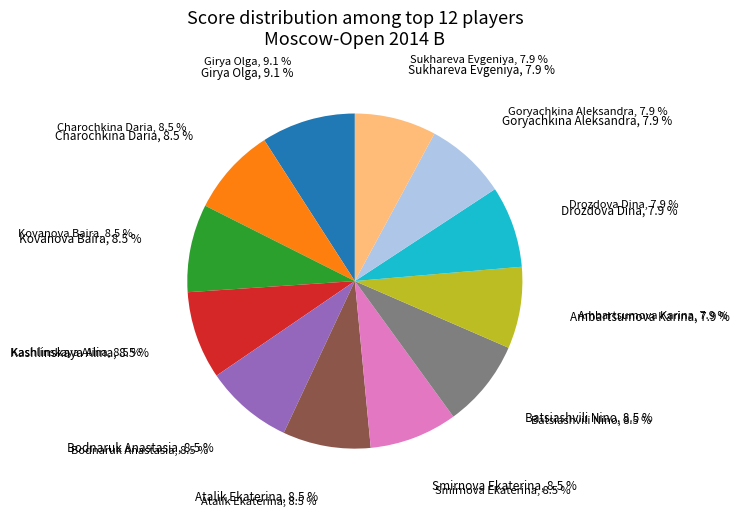

Combined, do Goryachkina Aleksandra and Smirnova Ekaterina account for over 50%?

No